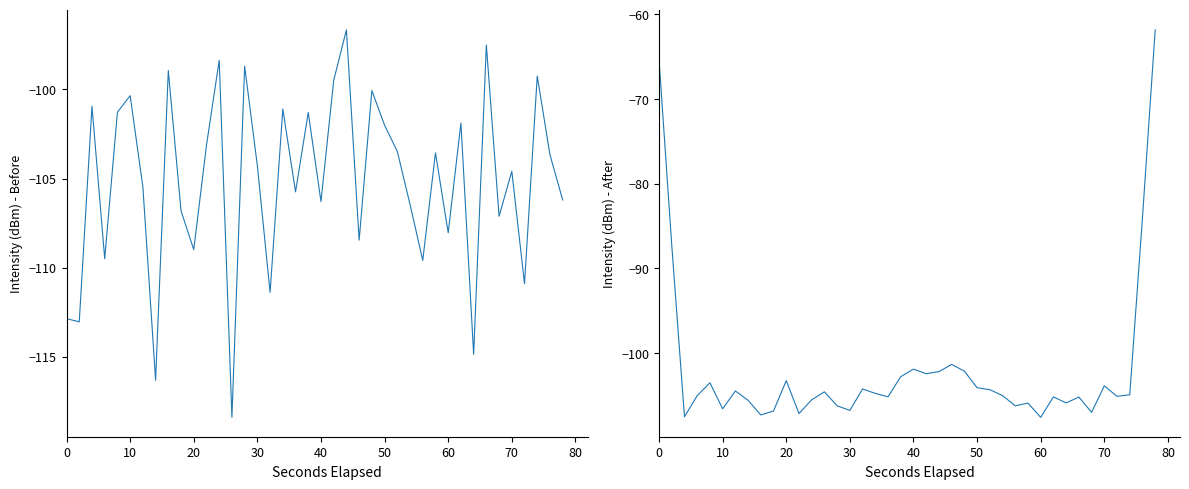

What is the maximum value shown in the chart?

-61.8